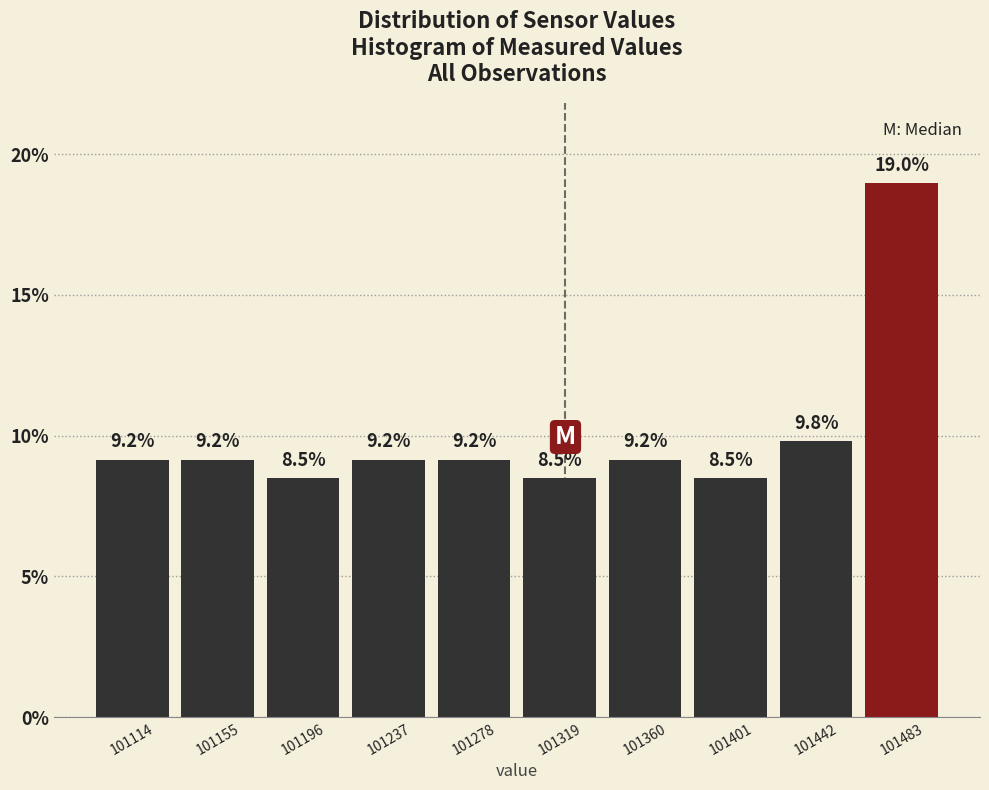

What is the height of the bar covering 101300 to 101340 on the x-axis? The bar edges are not printed on the chart, so give them approximately, as read against the axis.

8.5